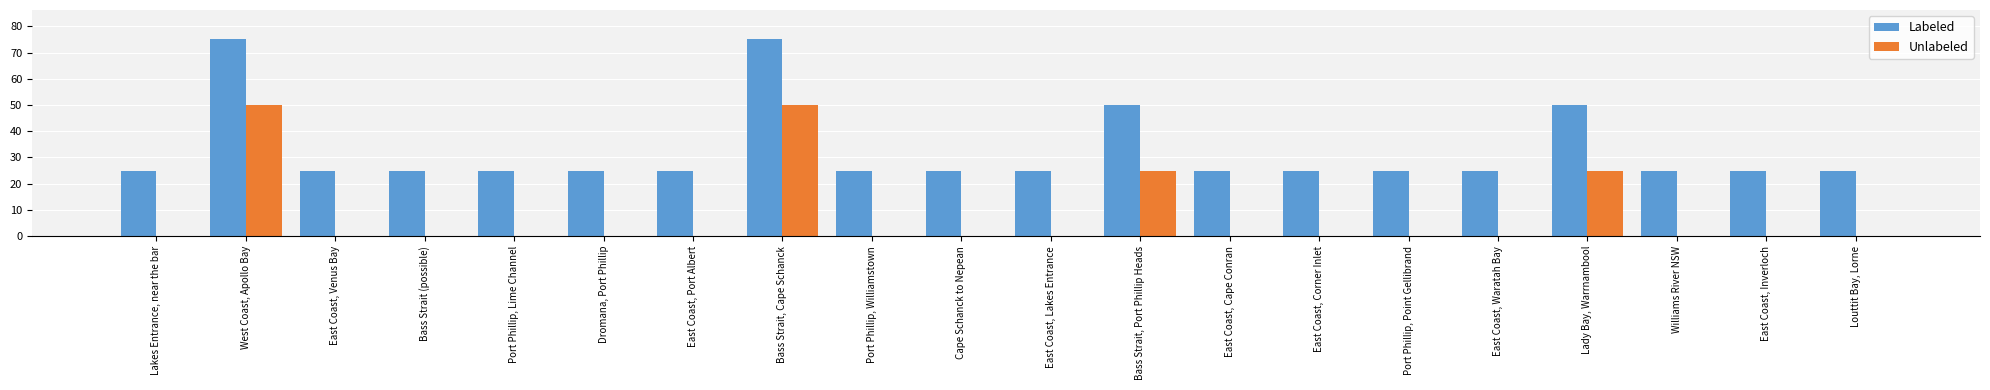

What is the greatest value displayed?

75